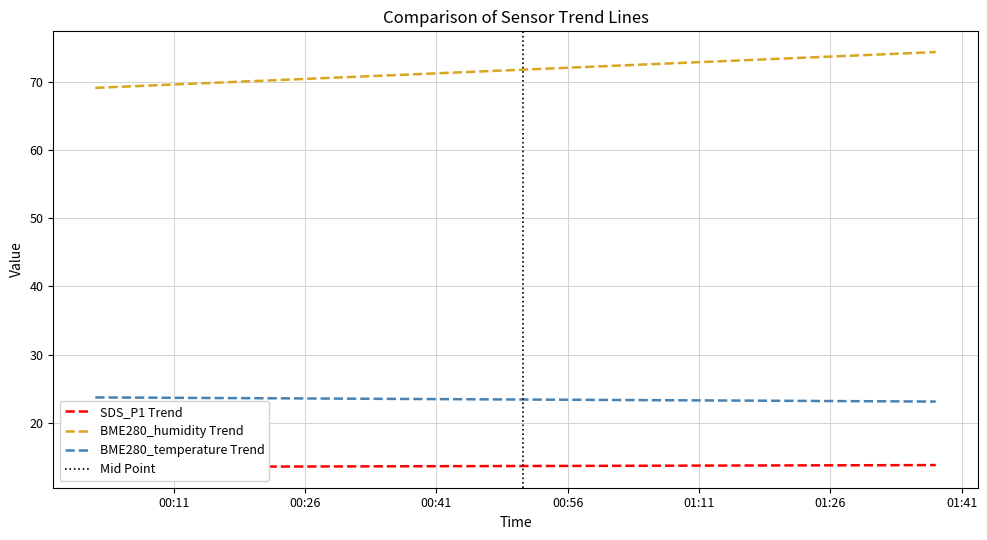

What is the minimum value for BME280_temperature Trend?

23.1